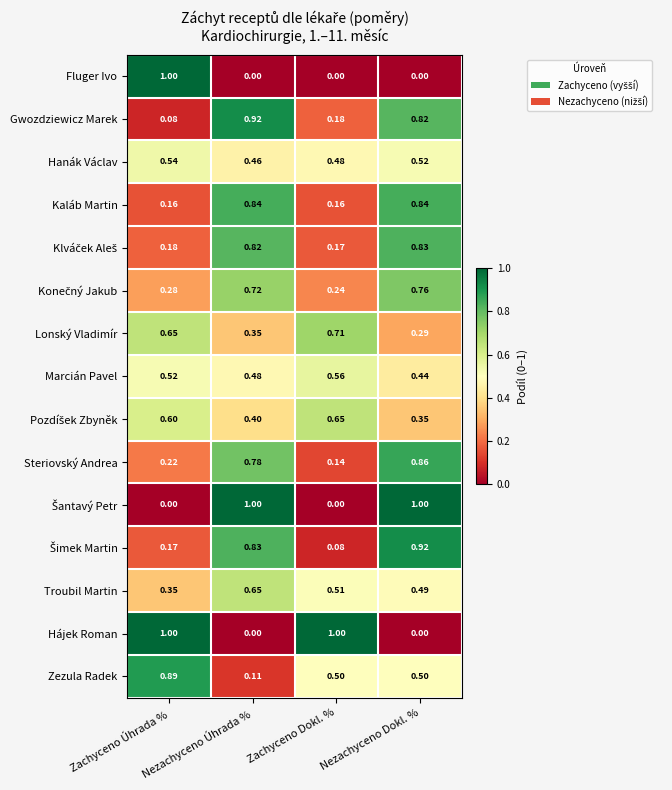

At which category is the sum across all series the highest?

Nezachyceno Dokl. %